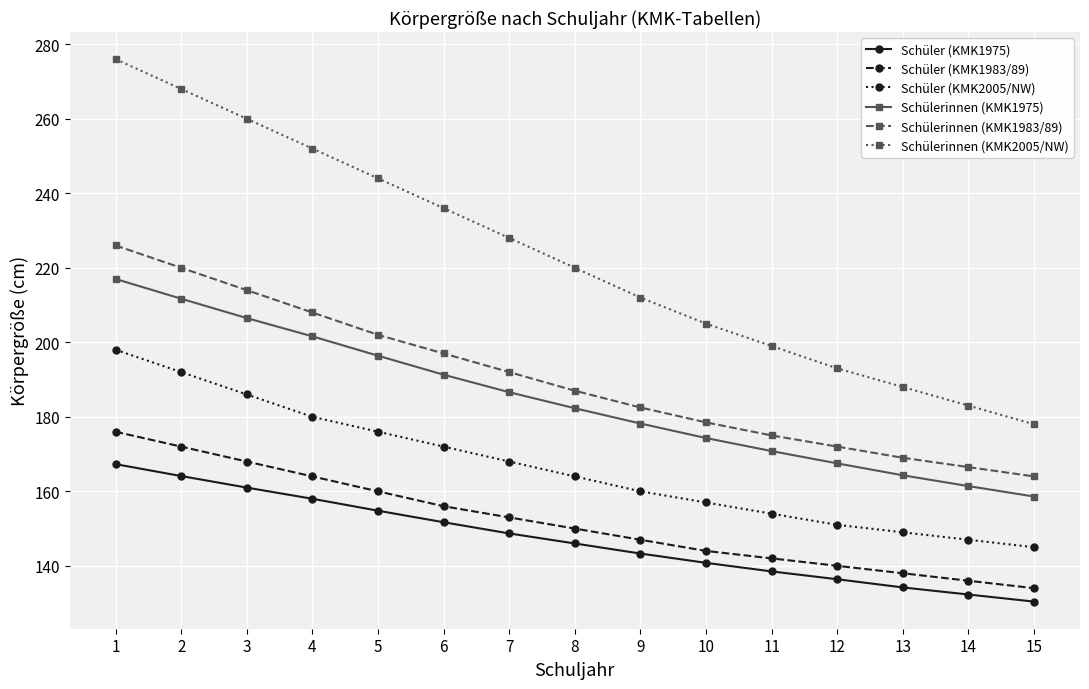

What are all the series names shown in the legend?

Schüler (KMK1975), Schüler (KMK1983/89), Schüler (KMK2005/NW), Schülerinnen (KMK1975), Schülerinnen (KMK1983/89), Schülerinnen (KMK2005/NW)